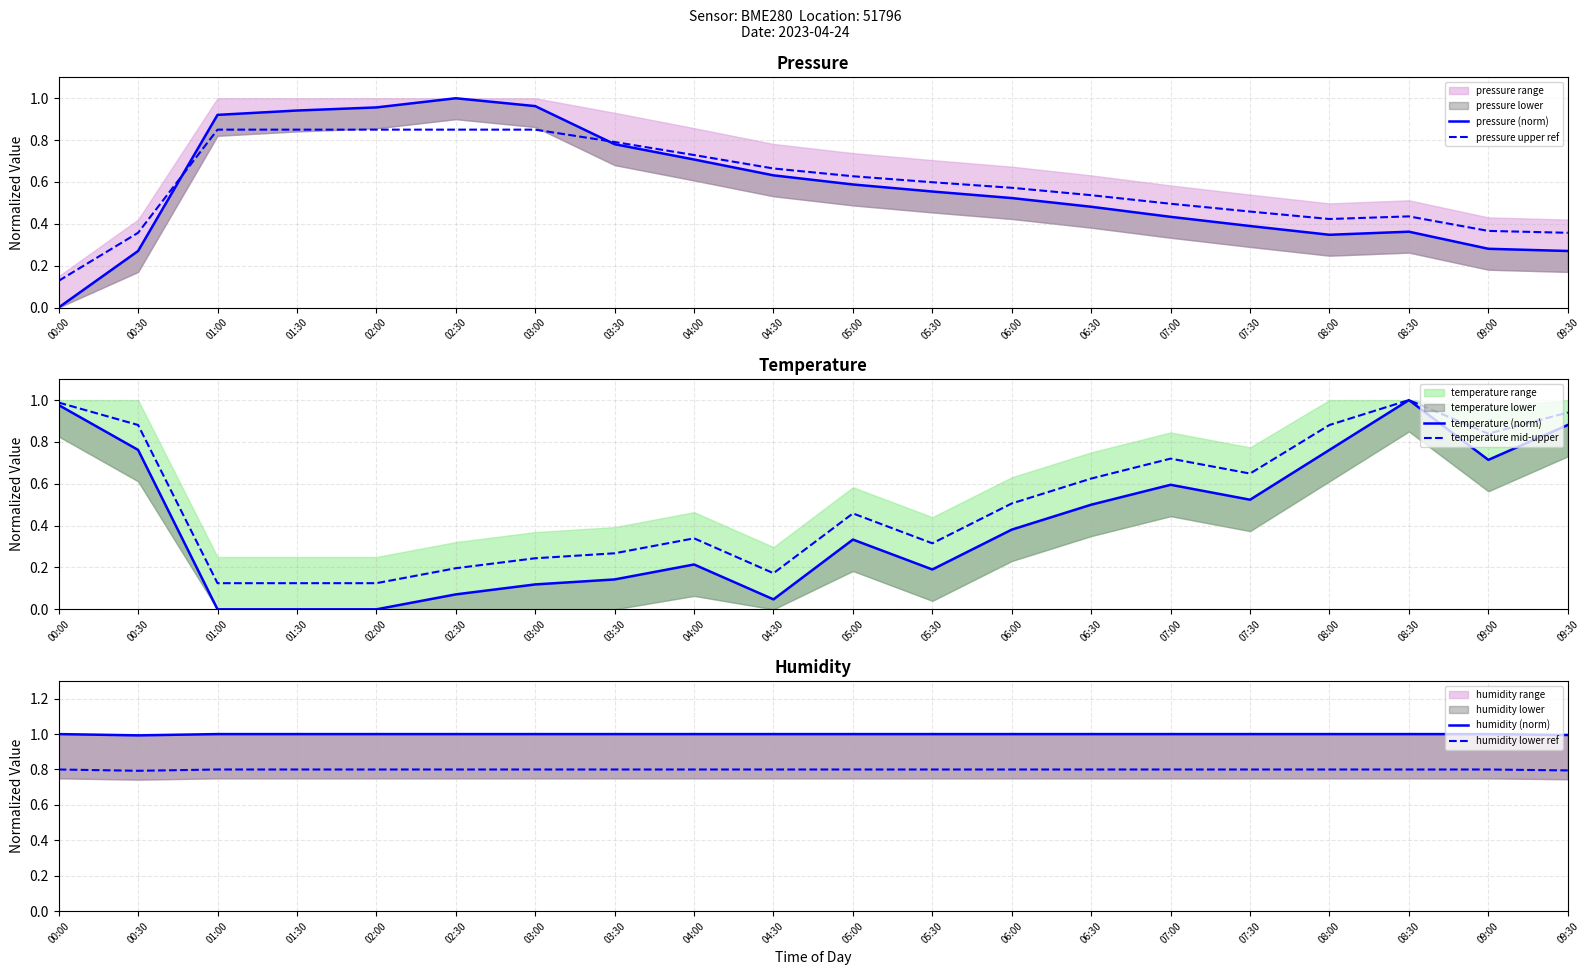

Count the humidity (norm) values in the range 1 to 2.

18